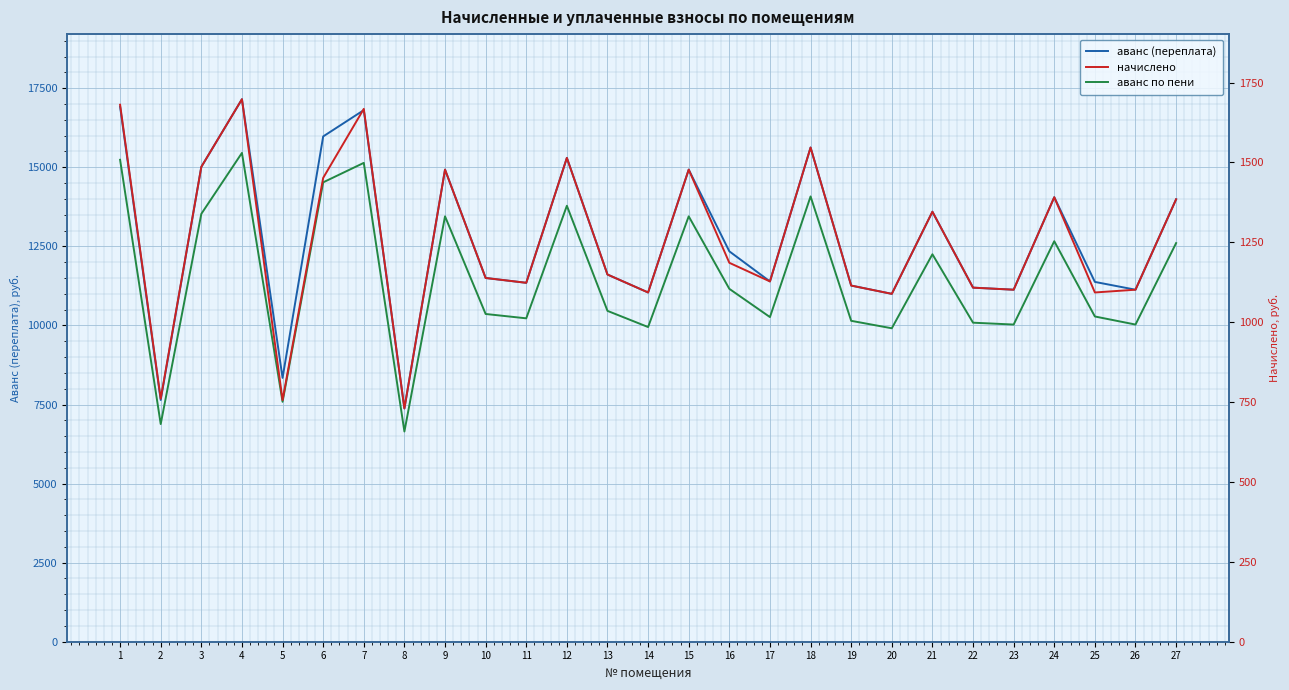

List the labels in order of аванс (переплата) value, largest first.

4, 1, 7, 6, 18, 12, 3, 9, 15, 24, 27, 21, 16, 13, 10, 17, 25, 11, 19, 22, 23, 26, 14, 20, 5, 2, 8